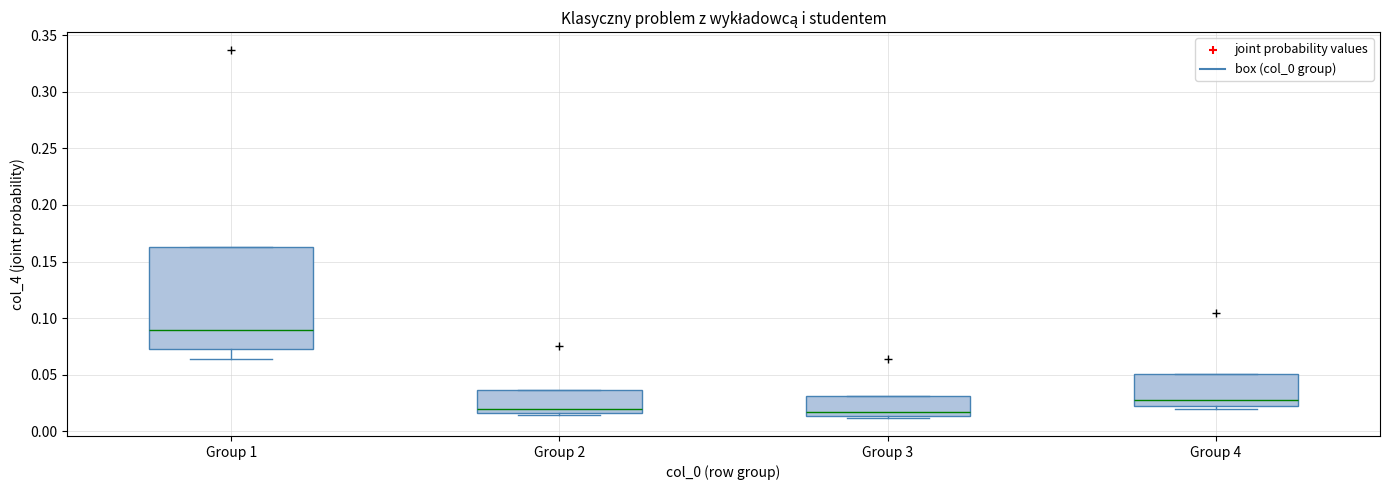

Reading left to right, transcribe this box plot: for each box, give where its median line is, the range the box spans, and where its two whiskers end, as read against the y-axis. The values are not printed on the chart, so give them approximately, as read against the axis.

Group 1: median 0.090, box 0.075 to 0.160, whiskers 0.065 to 0.160
Group 2: median 0.020, box 0.015 to 0.035, whiskers 0.015 (just below the box's lower edge) to 0.035
Group 3: median 0.015 (just above the box's lower edge), box 0.015 to 0.030, whiskers 0.010 to 0.030
Group 4: median 0.030, box 0.025 to 0.050, whiskers 0.020 to 0.050